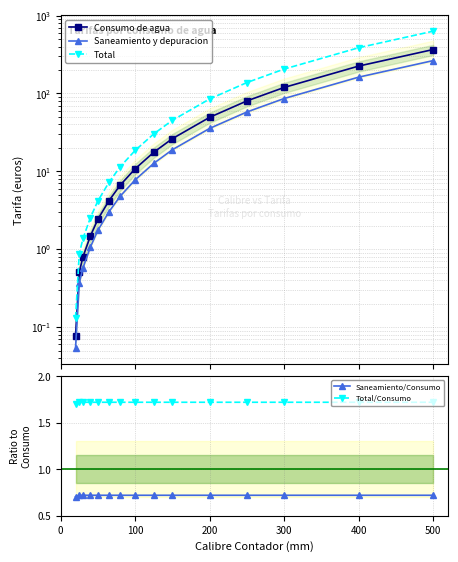

How many Saneamiento/Consumo values are between 0 and 1?

15